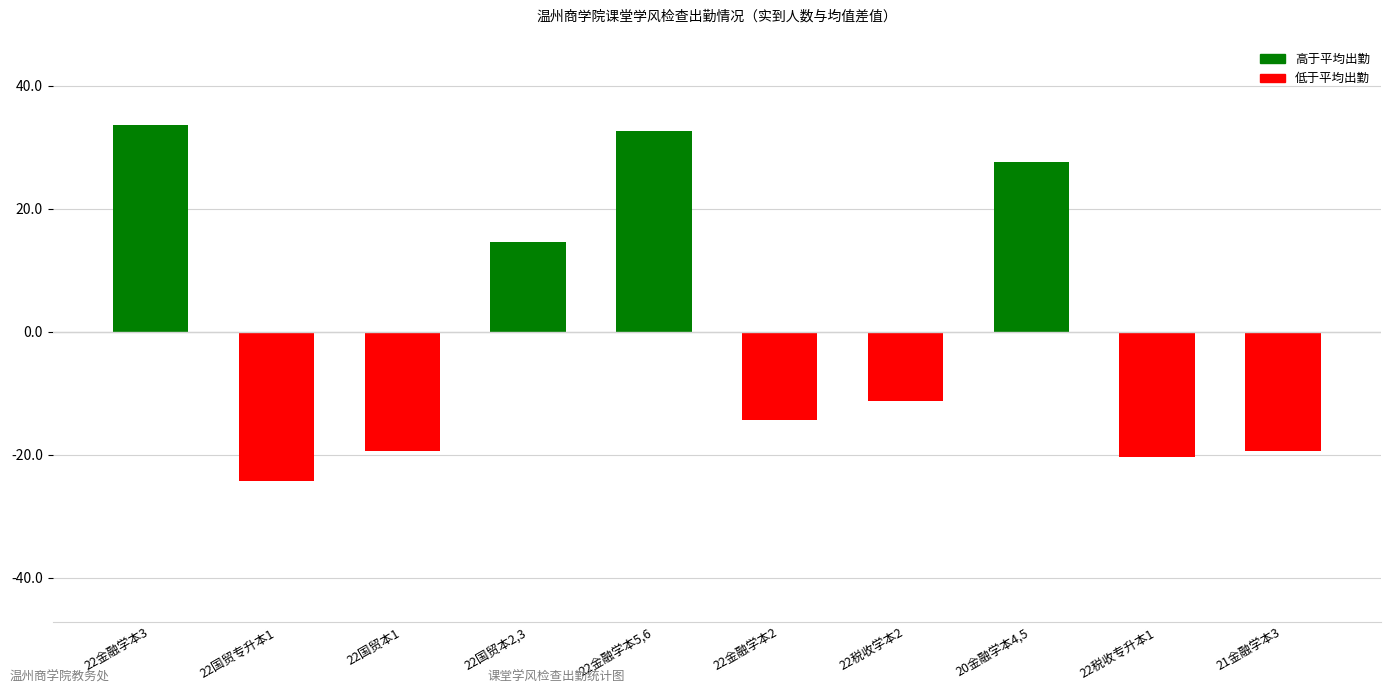

Read the value at 20金融学本4,5.

27.7